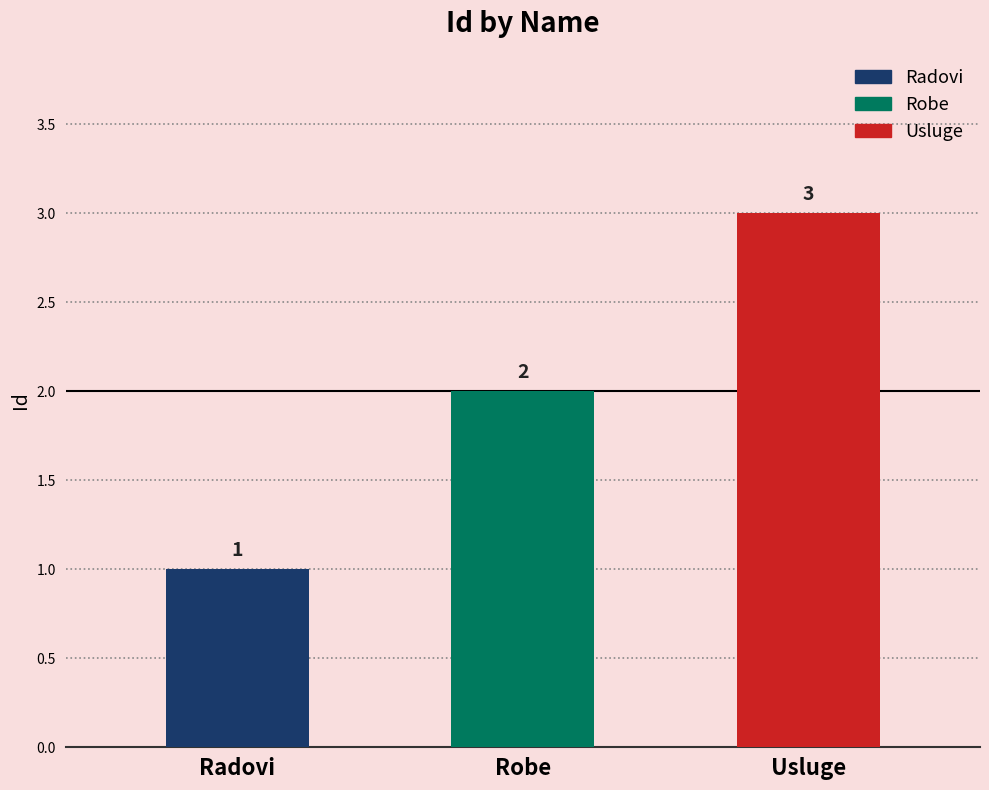

Rank the categories by value from lowest to highest.

Radovi, Robe, Usluge